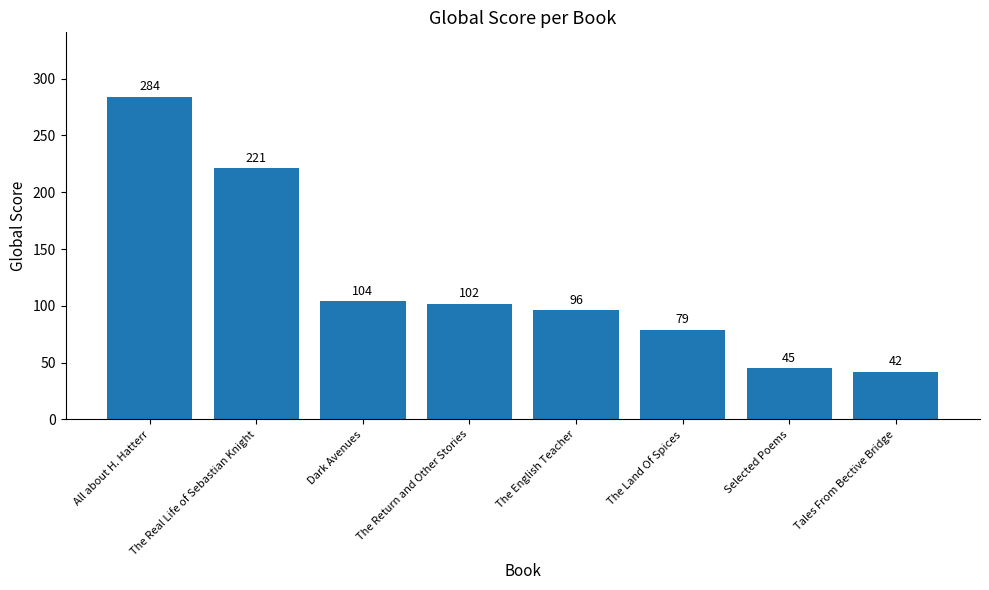

Which has a higher value, Selected Poems or All about H. Hatterr?

All about H. Hatterr